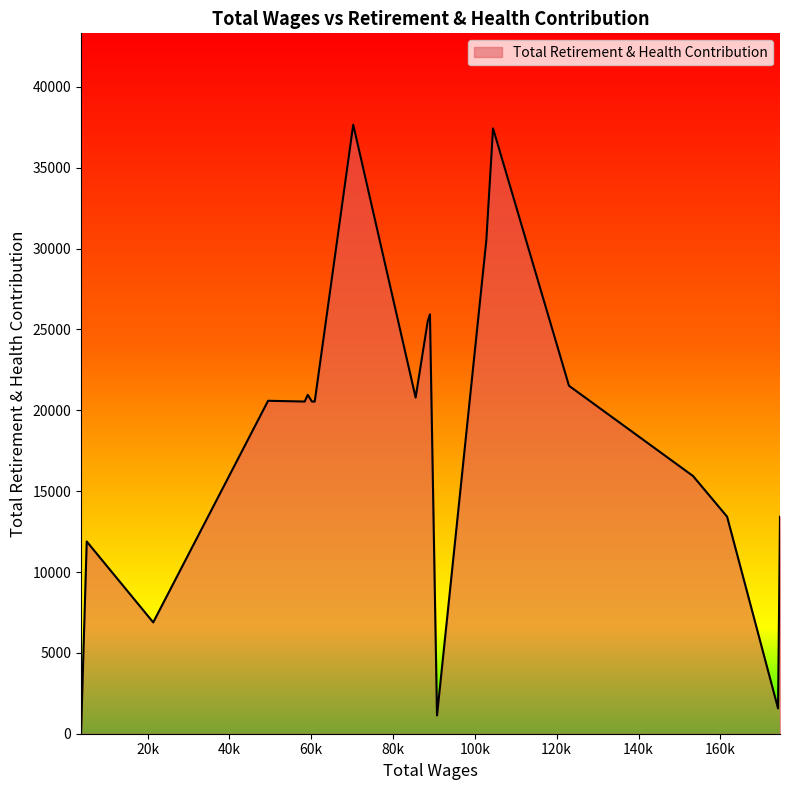

What is the difference between the maximum and minimum values?

37664